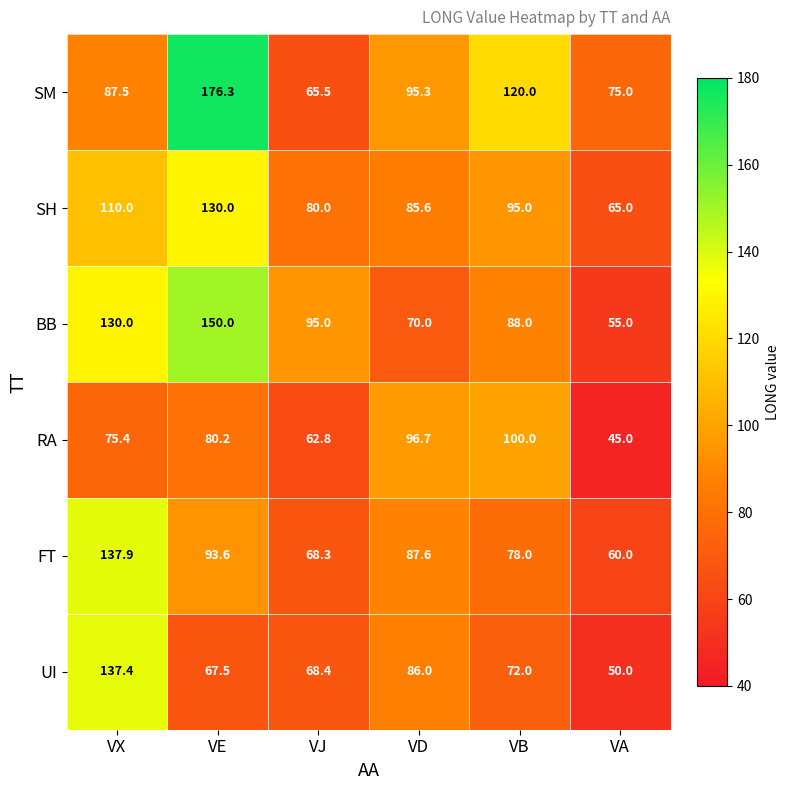

What is the total value across all series at VE?

697.6